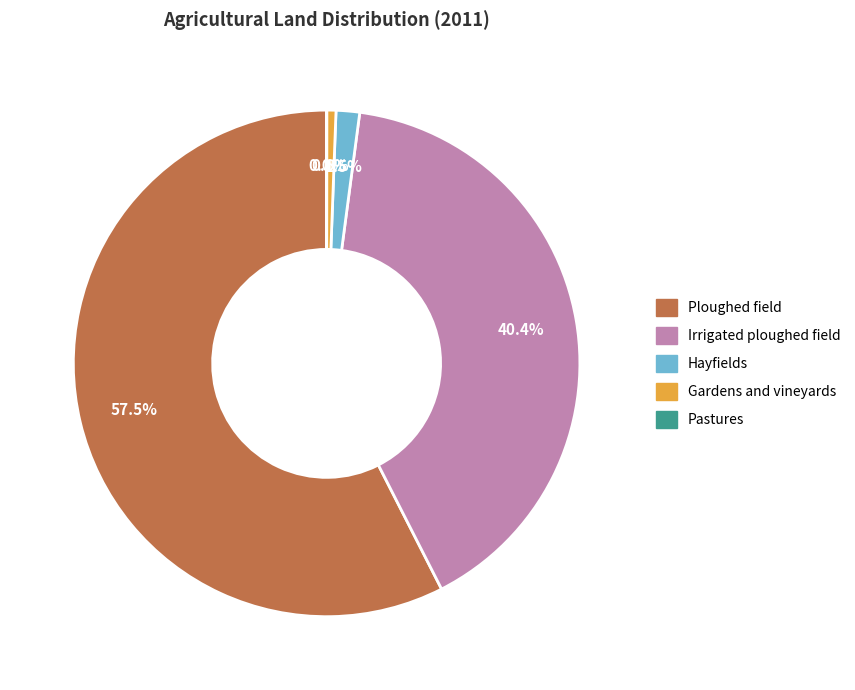

Is the sum of Gardens and vineyards and Hayfields greater than half?

No